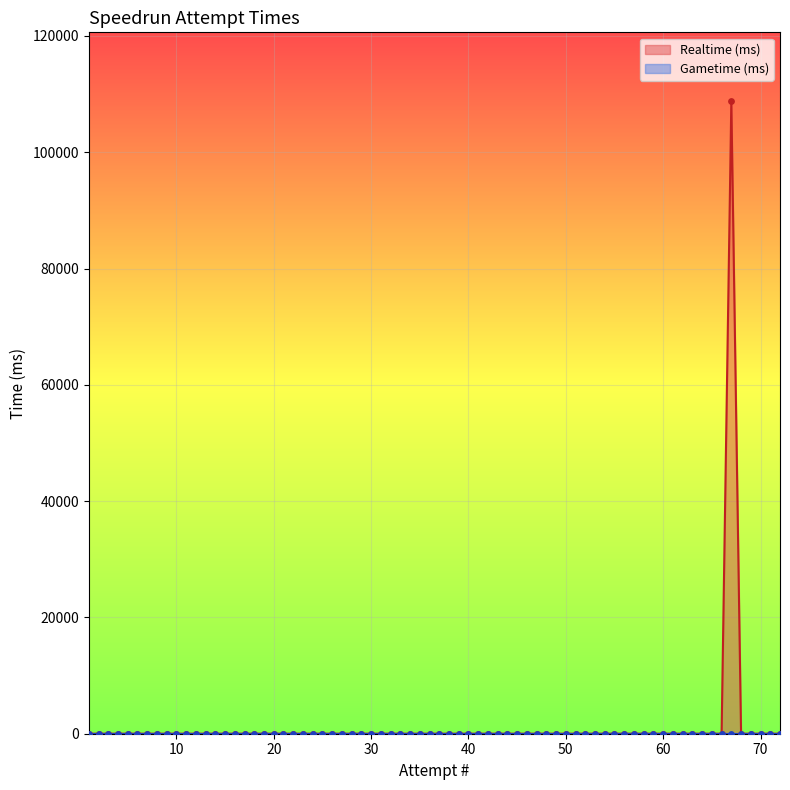

What are all the series names shown in the legend?

Realtime (ms), Gametime (ms)